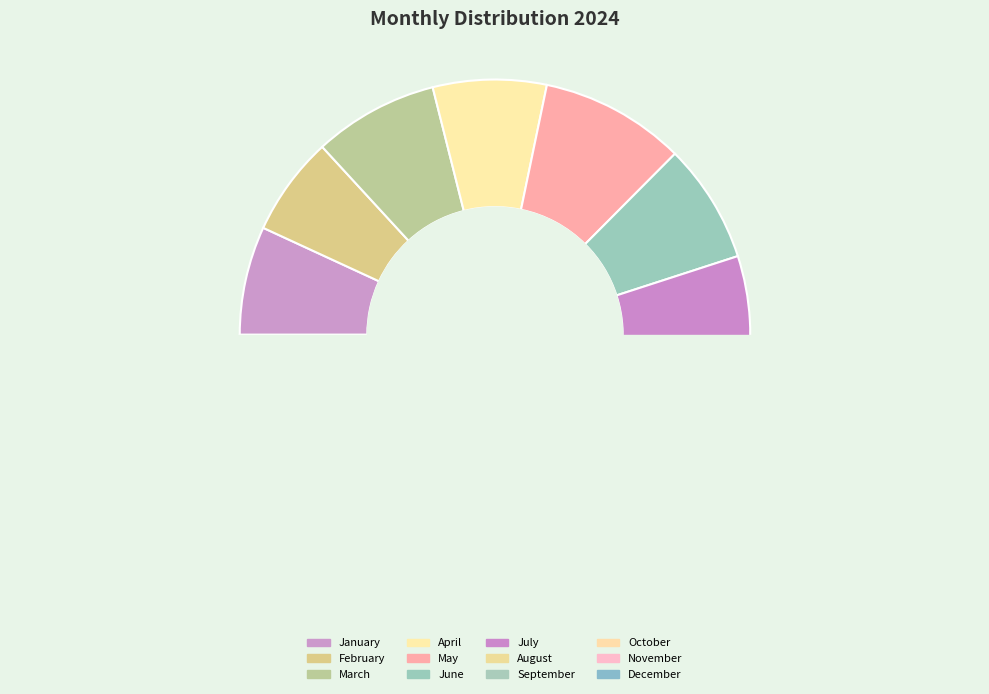

True or false: May accounts for 9% of the total.

True